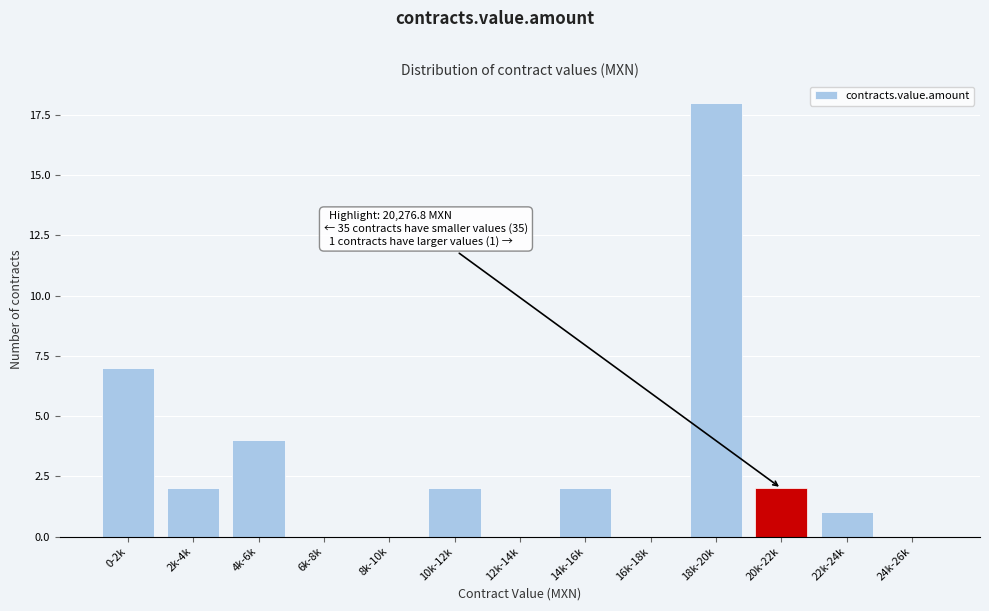

Reading left to right, transcribe all the data shown in this chart.

0-2k=7	2k-4k=2	4k-6k=4	6k-8k=0	8k-10k=0	10k-12k=2	12k-14k=0	14k-16k=2	16k-18k=0	18k-20k=18	20k-22k=2	22k-24k=1	24k-26k=0